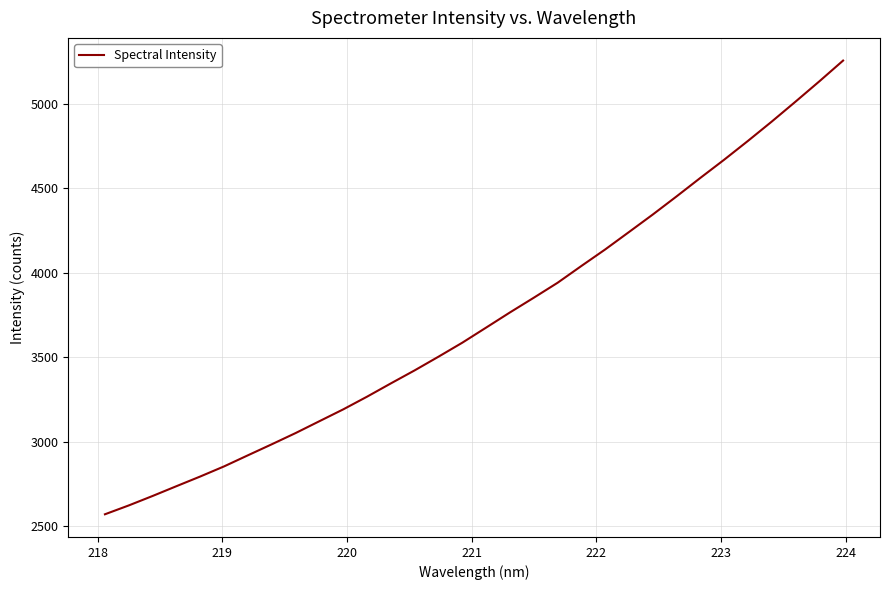

What is the average value?

3730.9